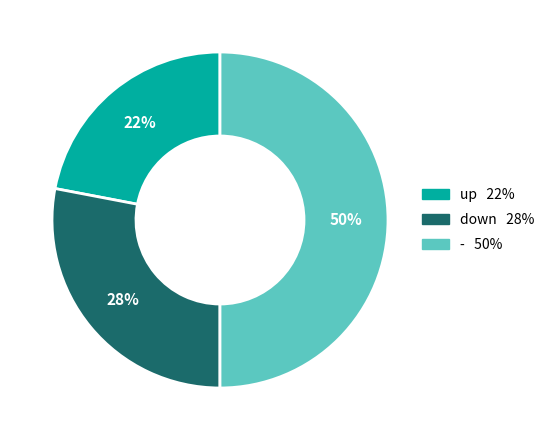

Is down the majority of the pie?

No